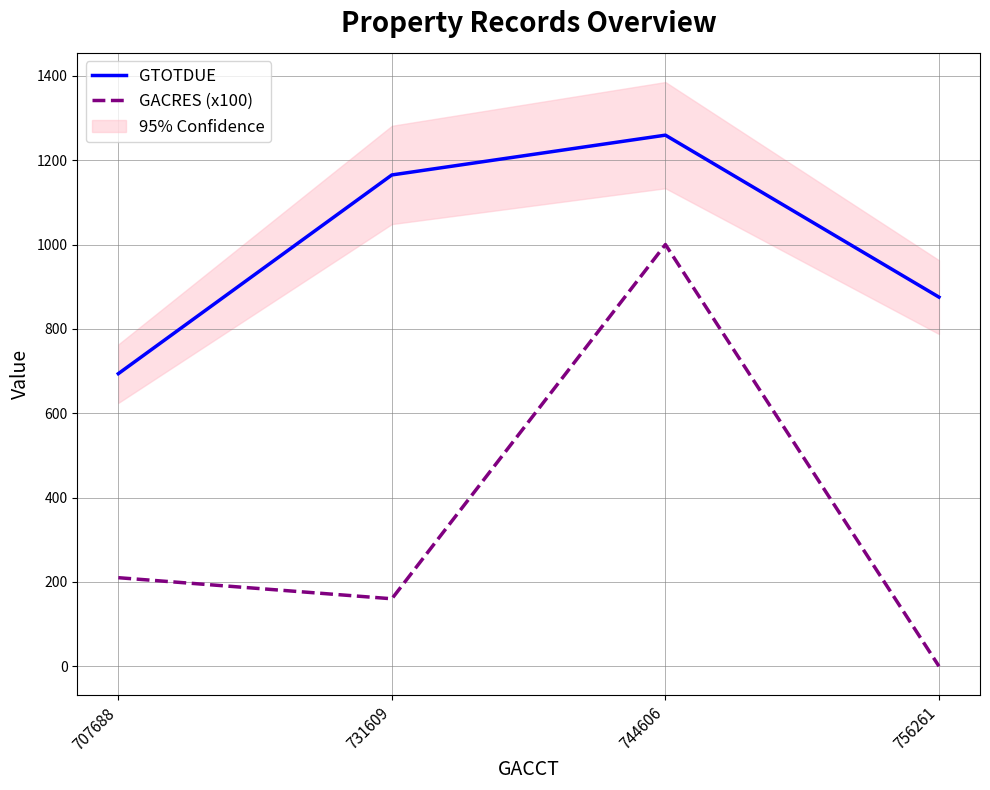

Which series has the largest range (max minus min)?

GACRES (x100)